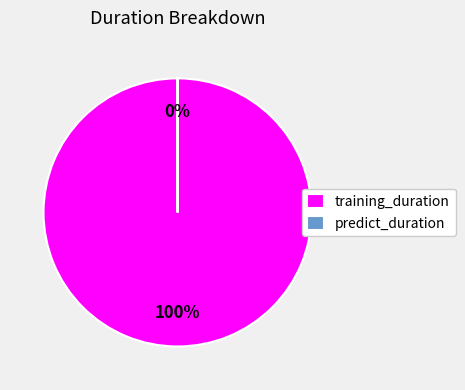

How many slices are in this pie chart?

2